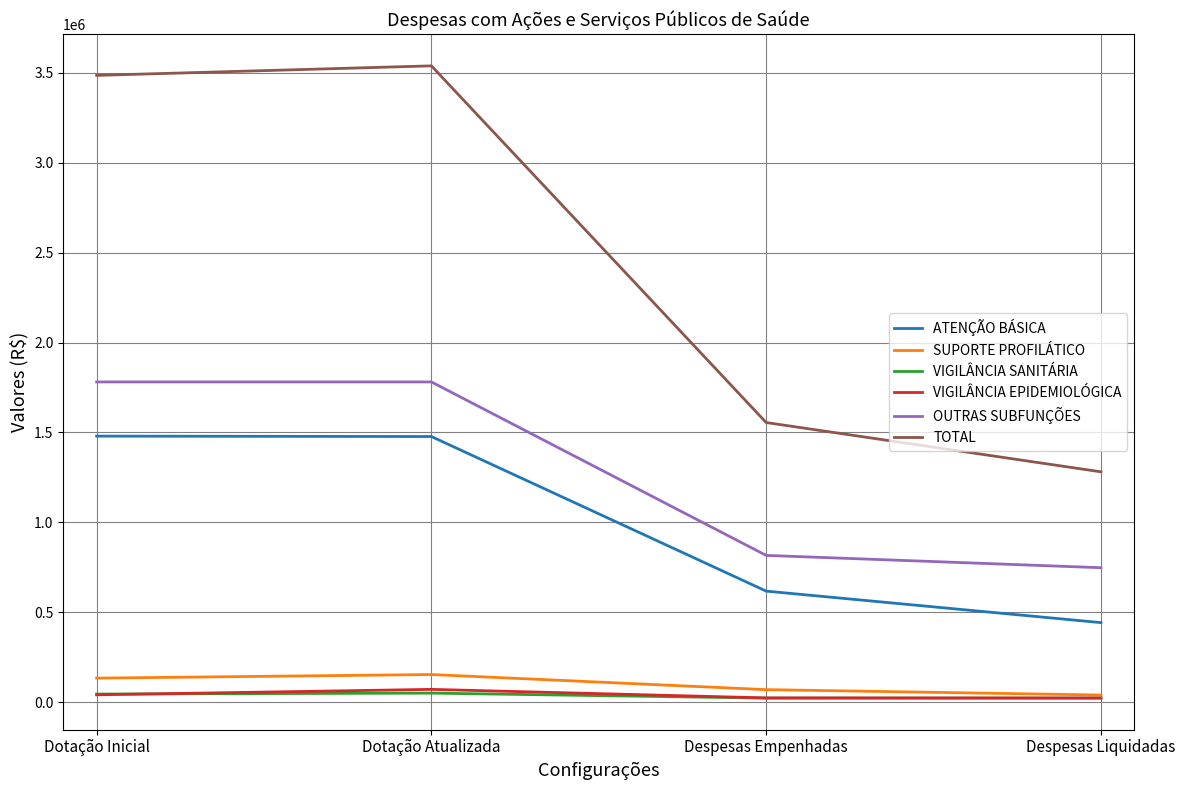

Which series has the largest total across all categories?

TOTAL